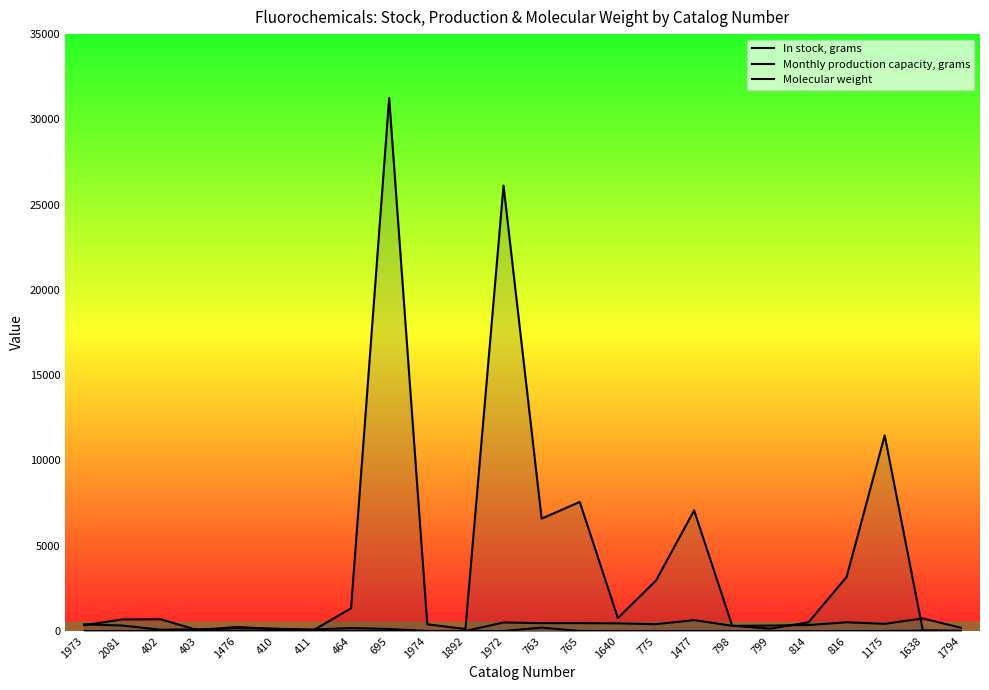

Is the value of Monthly production capacity, grams at 1638 greater than the value of In stock, grams at 411?

Yes